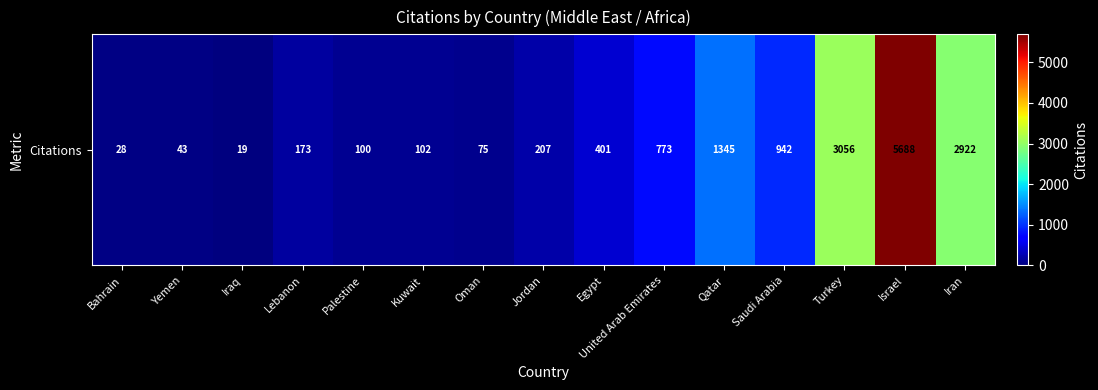

What is the difference between the values at Egypt and Turkey?

2655